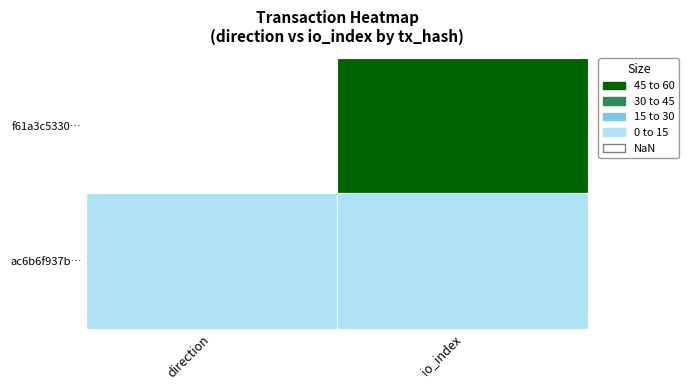

How many categories are shown in the chart?

2